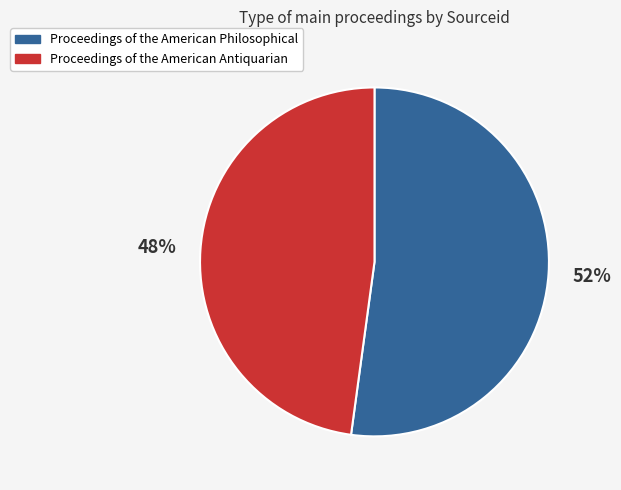

Count the number of slices in the pie.

2